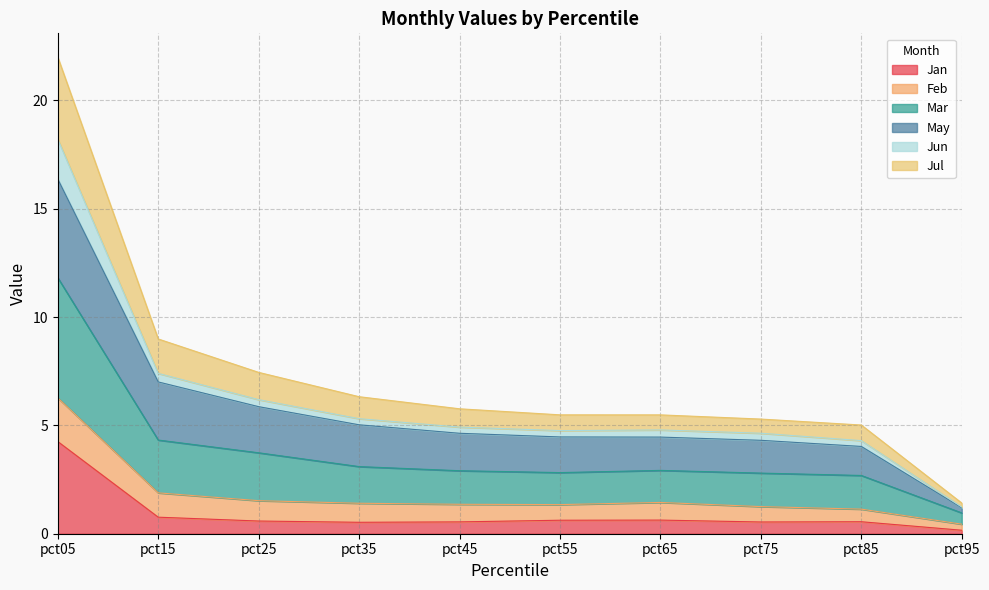

True or false: Mar and Jan intersect in this chart.

False